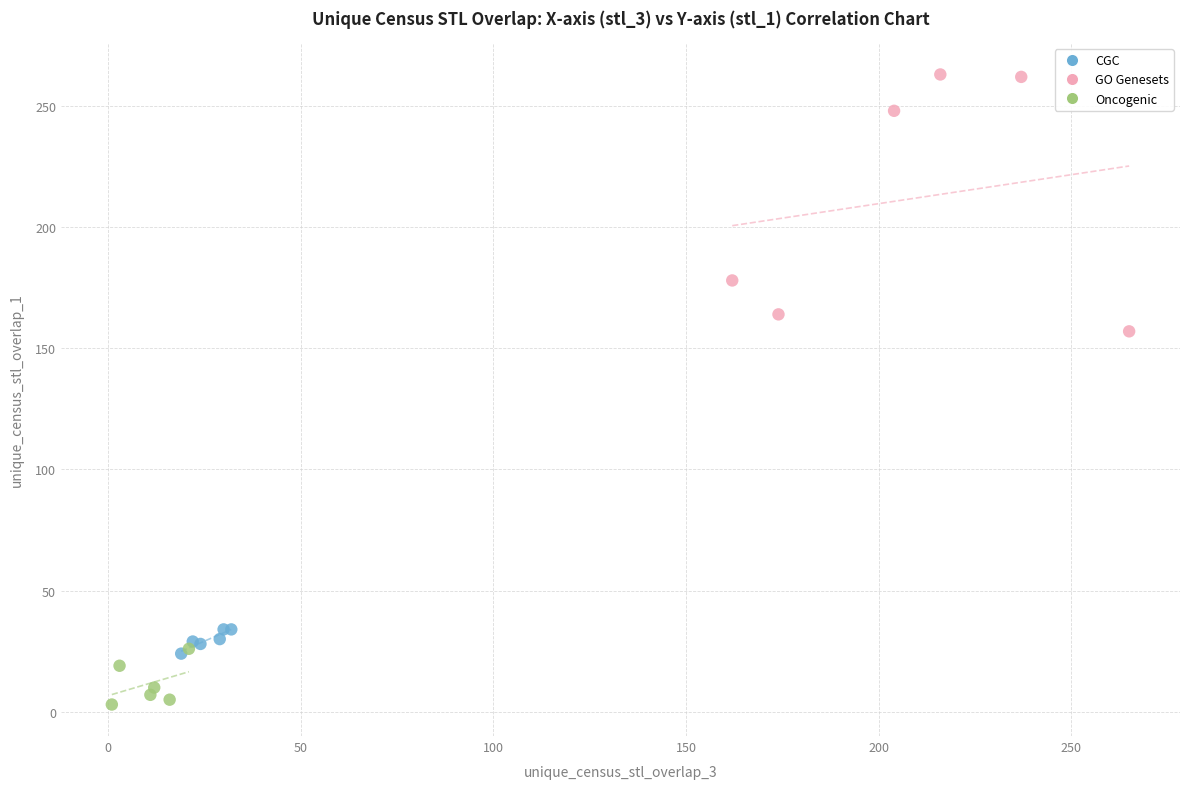

Which series has the largest Y range (max minus min)?

GO Genesets